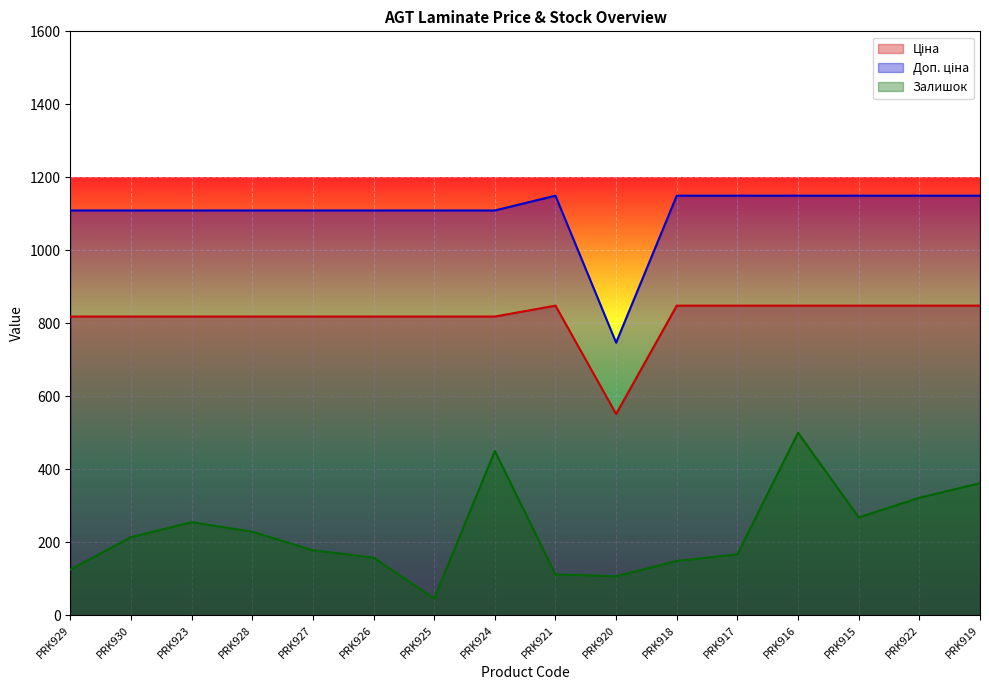

True or false: Залишок has more than 1 points higher than both neighbors.

True